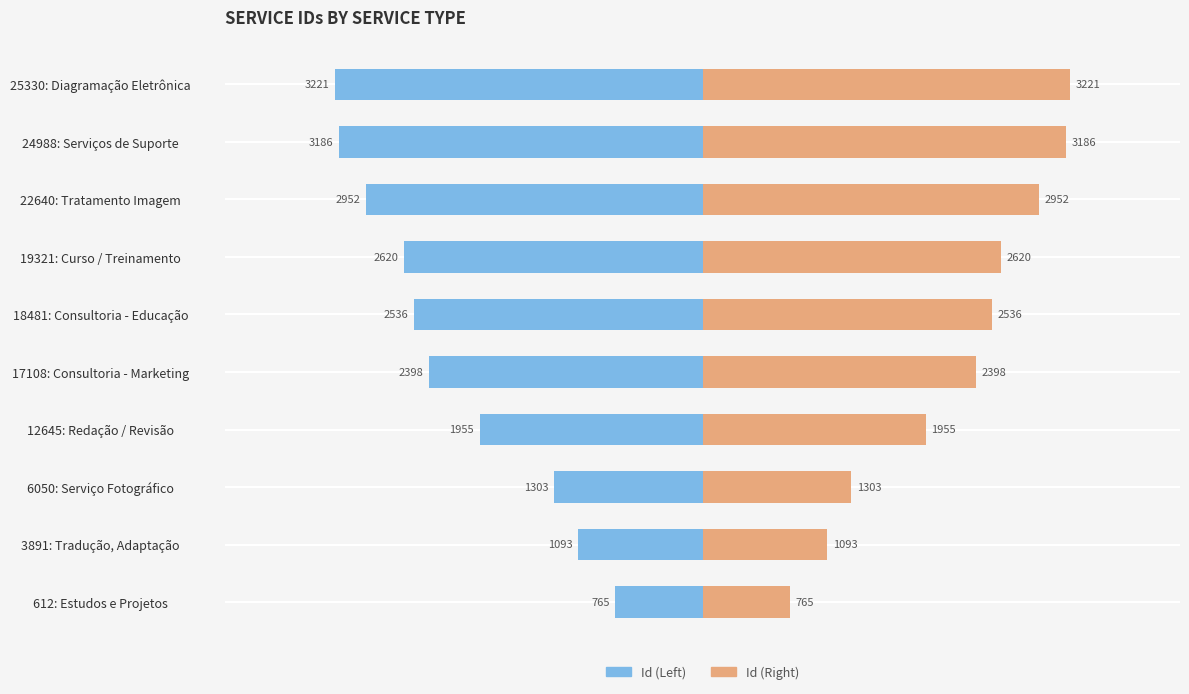

How many series are shown in this chart?

2